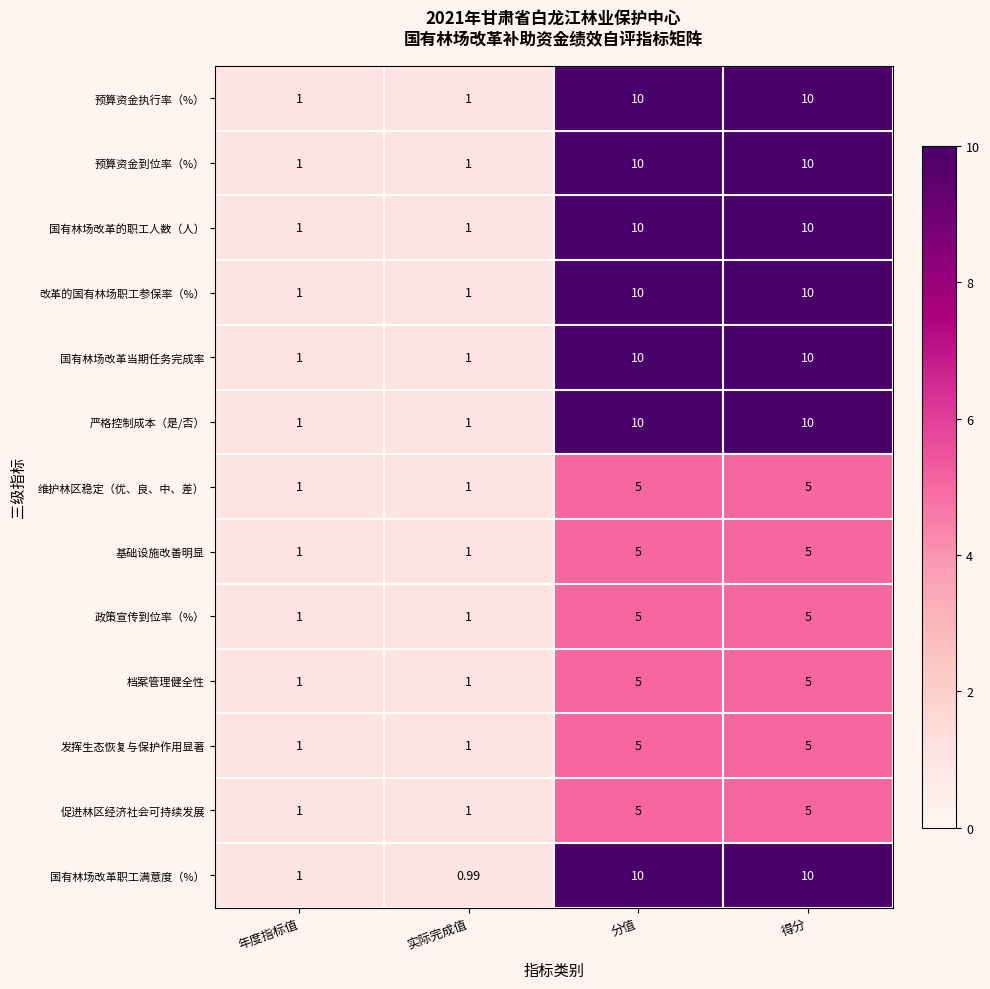

Is the value of 基础设施改善明显 at 得分 greater than the value of 严格控制成本（是/否） at 年度指标值?

Yes